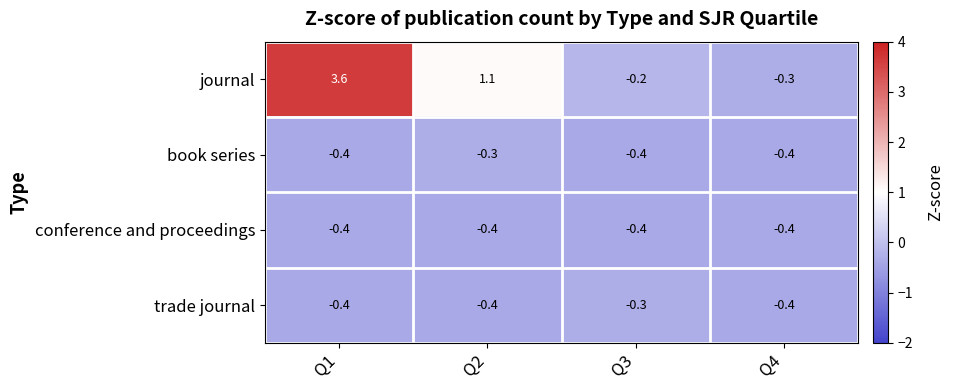

What is the sum of all book series values?

-1.5